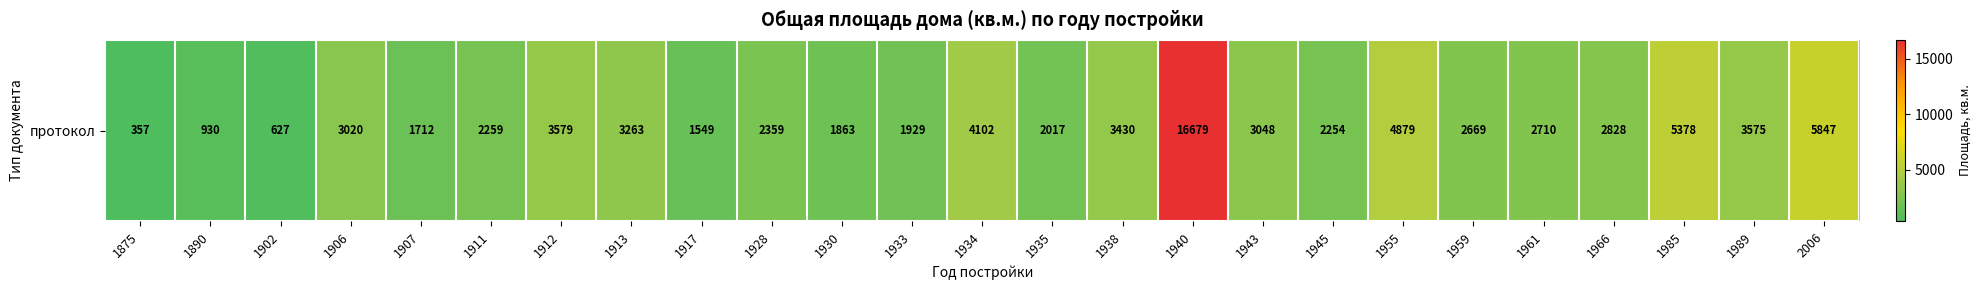

What is the change in value from 1928 to 1943?

+689.0